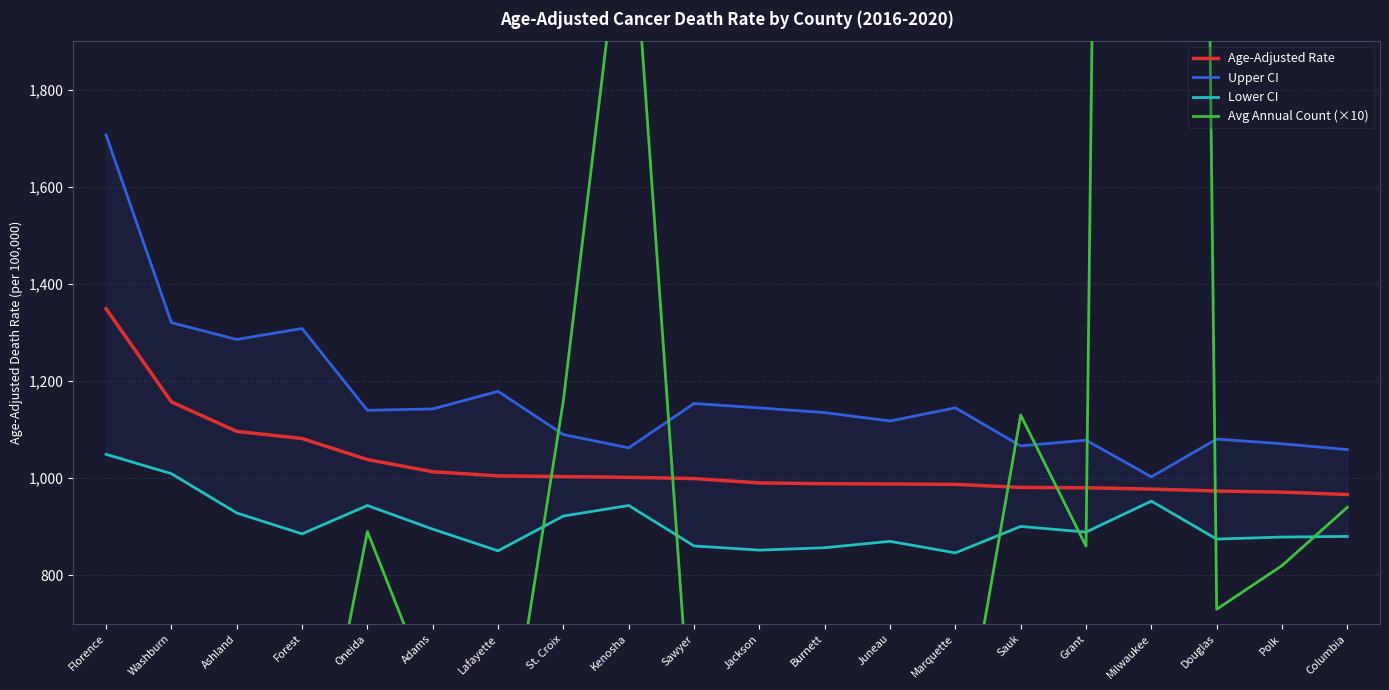

Reading left to right, what are all the values shown in this chart?

Age-Adjusted Rate: Florence=1348.9	Washburn=1157.1	Ashland=1096.4	Forest=1081.7	Oneida=1038.4	Adams=1013.3	Lafayette=1004.8	St. Croix=1003.3	Kenosha=1001.8	Sawyer=999.2	Jackson=990.3	Burnett=988.7	Juneau=988.1	Marquette=987.2	Sauk=981.0	Grant=980.3	Milwaukee=977.6	Douglas=973.6	Polk=971.3	Columbia=966.4
Upper CI: Florence=1706.8	Washburn=1320.4	Ashland=1285.7	Forest=1308.3	Oneida=1139.8	Adams=1142.7	Lafayette=1178.9	St. Croix=1089.8	Kenosha=1062.5	Sawyer=1153.8	Jackson=1144.8	Burnett=1135.1	Juneau=1117.8	Marquette=1144.9	Sauk=1066.5	Grant=1078.3	Milwaukee=1002.8	Douglas=1080.6	Polk=1070.9	Columbia=1058.9
Lower CI: Florence=1049.2	Washburn=1009.3	Ashland=928.4	Forest=885.4	Oneida=943.8	Adams=895.1	Lafayette=850.5	St. Croix=922.1	Kenosha=943.8	Sawyer=860.5	Jackson=851.9	Burnett=856.8	Juneau=870.0	Marquette=846.2	Sauk=900.7	Grant=889.0	Milwaukee=952.8	Douglas=874.6	Polk=878.8	Columbia=880.1
Avg Annual Count (×10): Florence=140.0	Washburn=450.0	Ashland=310.0	Forest=210.0	Oneida=890.0	Adams=550.0	Lafayette=310.0	St. Croix=1160.0	Kenosha=2280.0	Sawyer=380.0	Jackson=370.0	Burnett=410.0	Juneau=510.0	Marquette=360.0	Sauk=1130.0	Grant=860.0	Milwaukee=12320.0	Douglas=730.0	Polk=820.0	Columbia=940.0